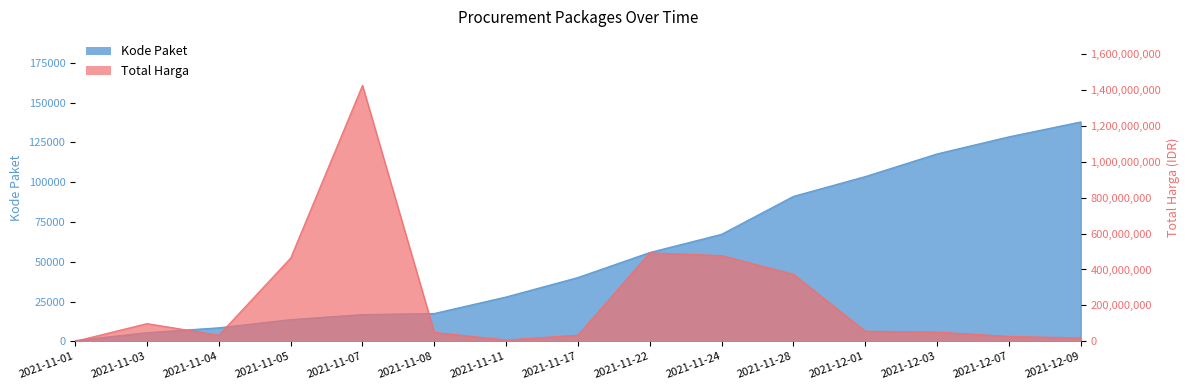

At which label does Kode Paket first exceed 40112?

2021-11-22